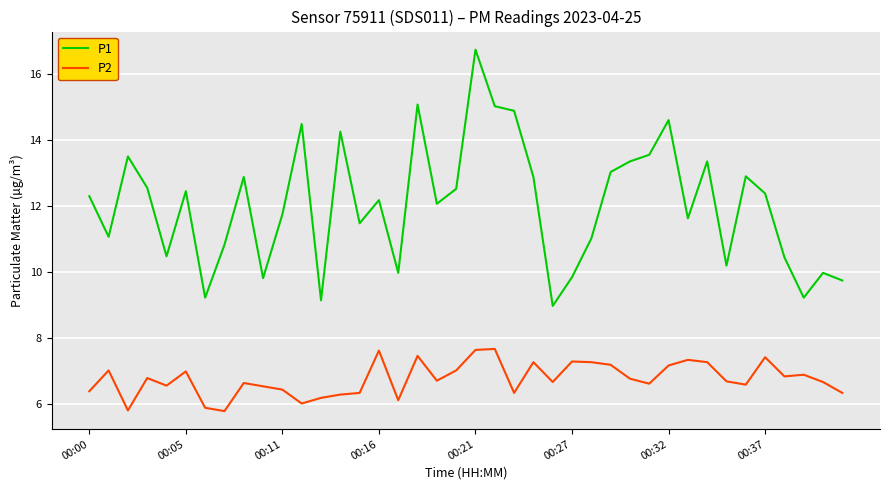

List the series in order of their peak value, lowest first.

P2, P1